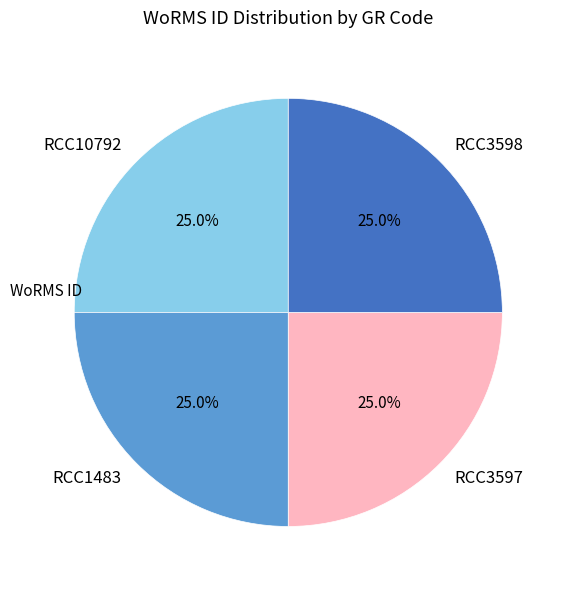

What is the total percentage of RCC3597 and RCC3598?

50.0%